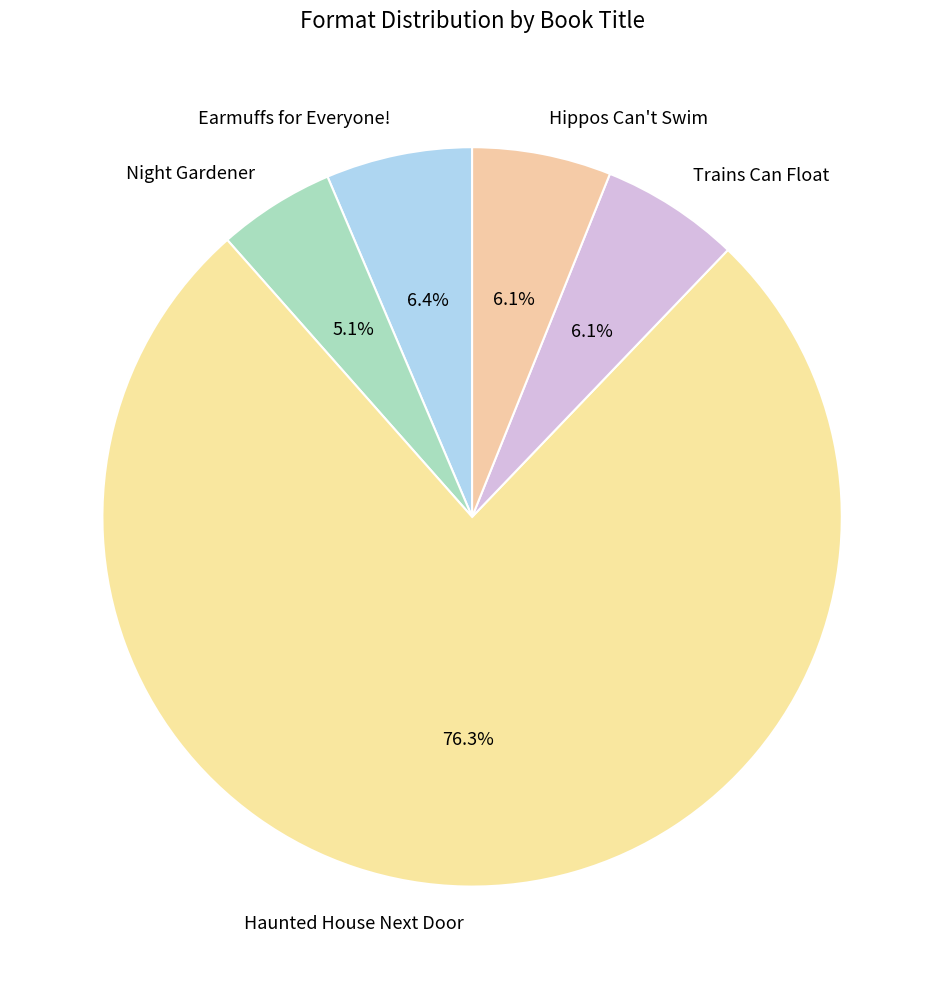

To the nearest percent, what is the difference between the Earmuffs for Everyone! and Haunted House Next Door slice percentages?

70%